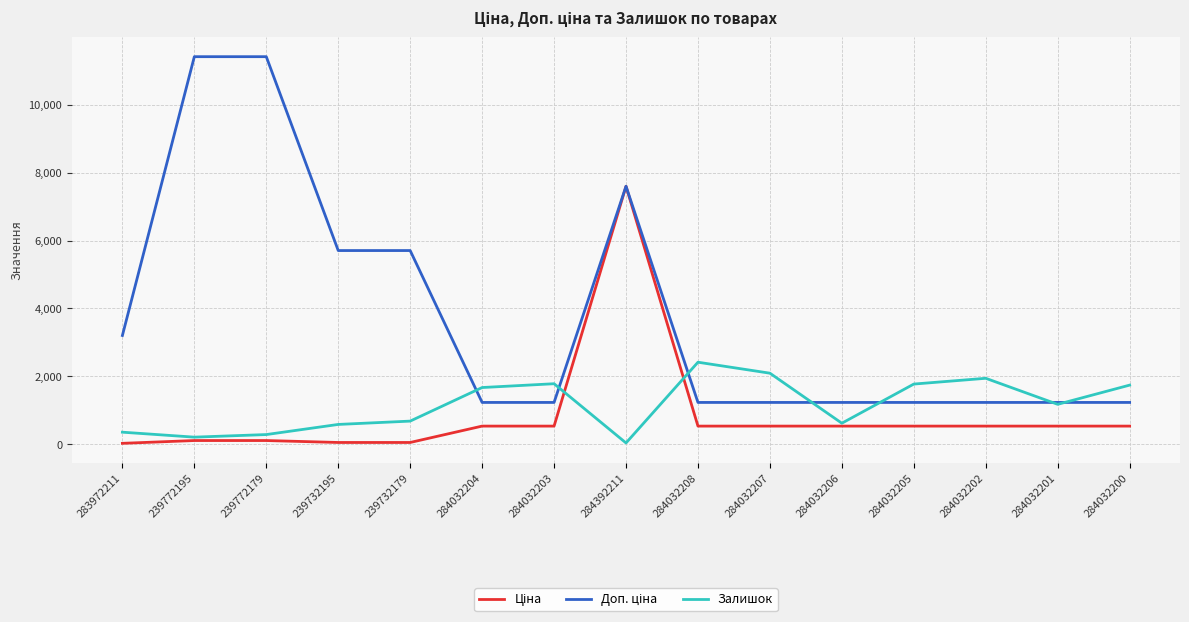

What is the total value across all series at 284032207?

3870.4